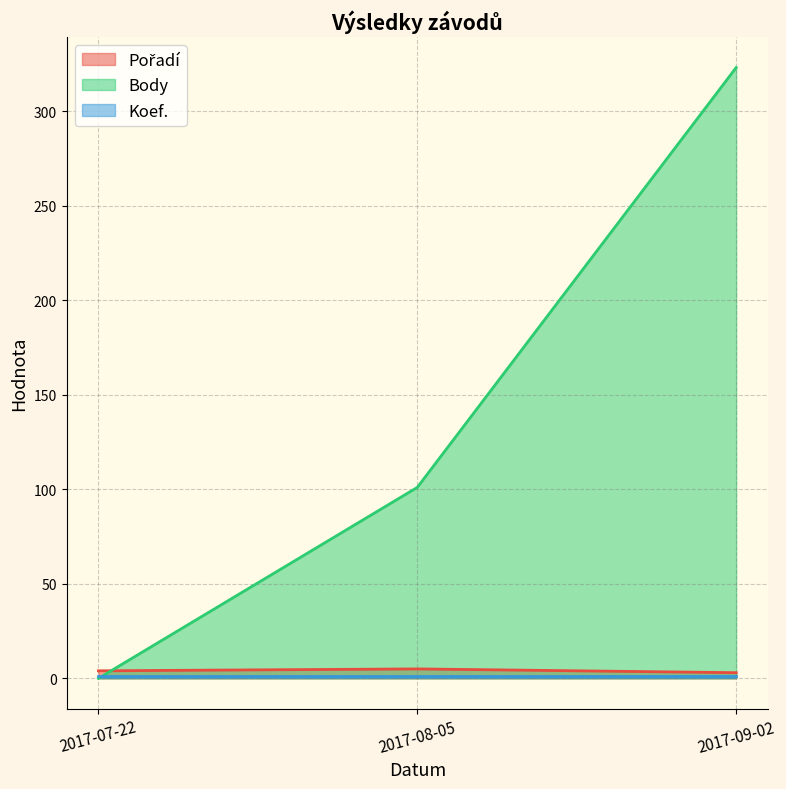

At how many categories does at least one series exceed 241?

1